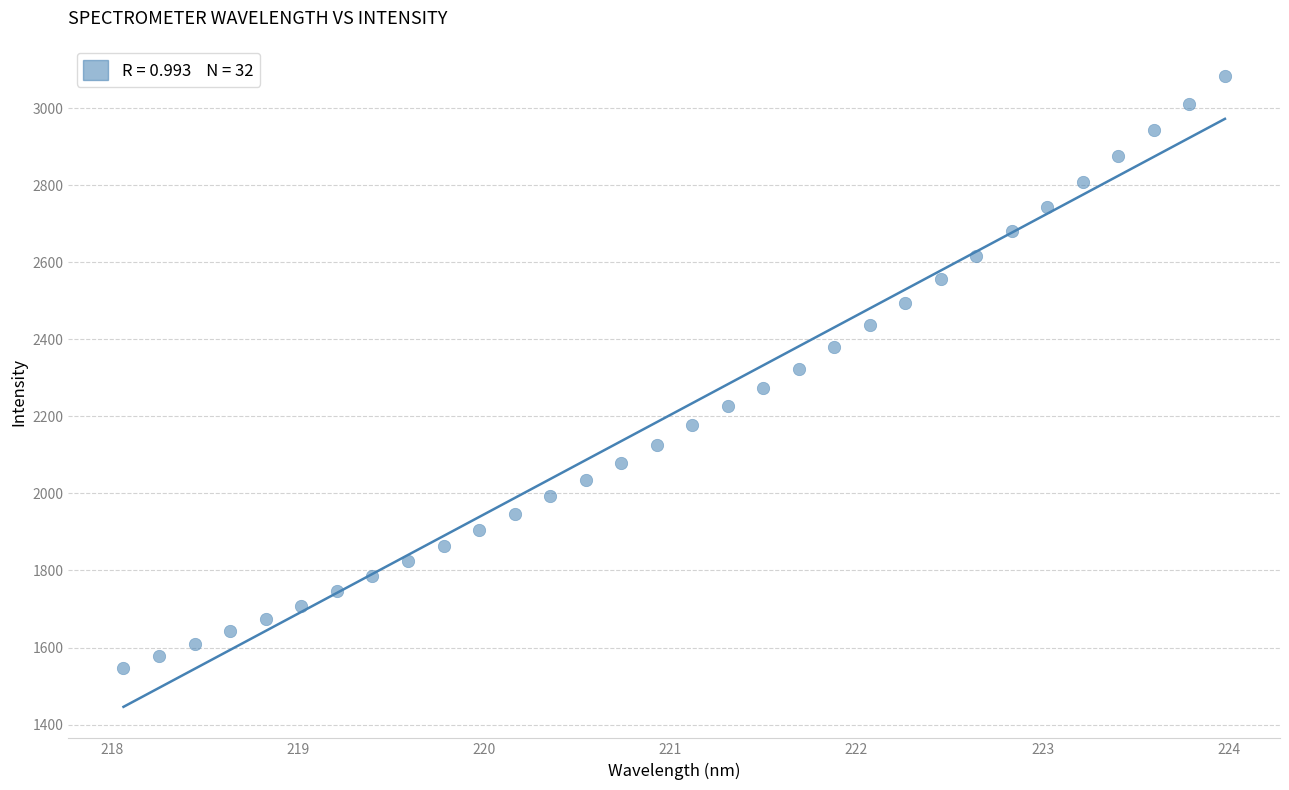

What is the range of X values (max minus min)?

5.9